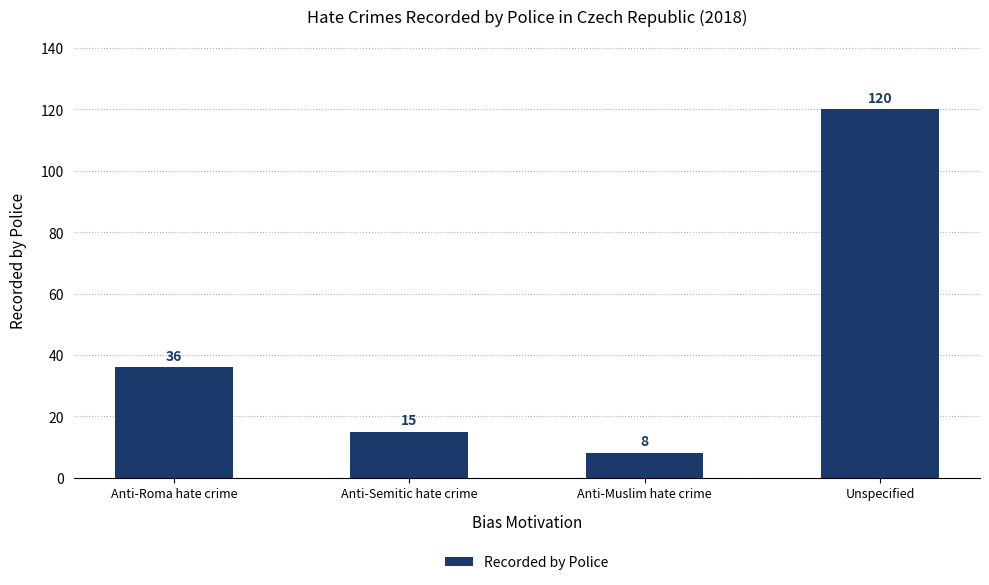

Approximately how many times larger is the value at Unspecified compared to Anti-Semitic hate crime?

8.0